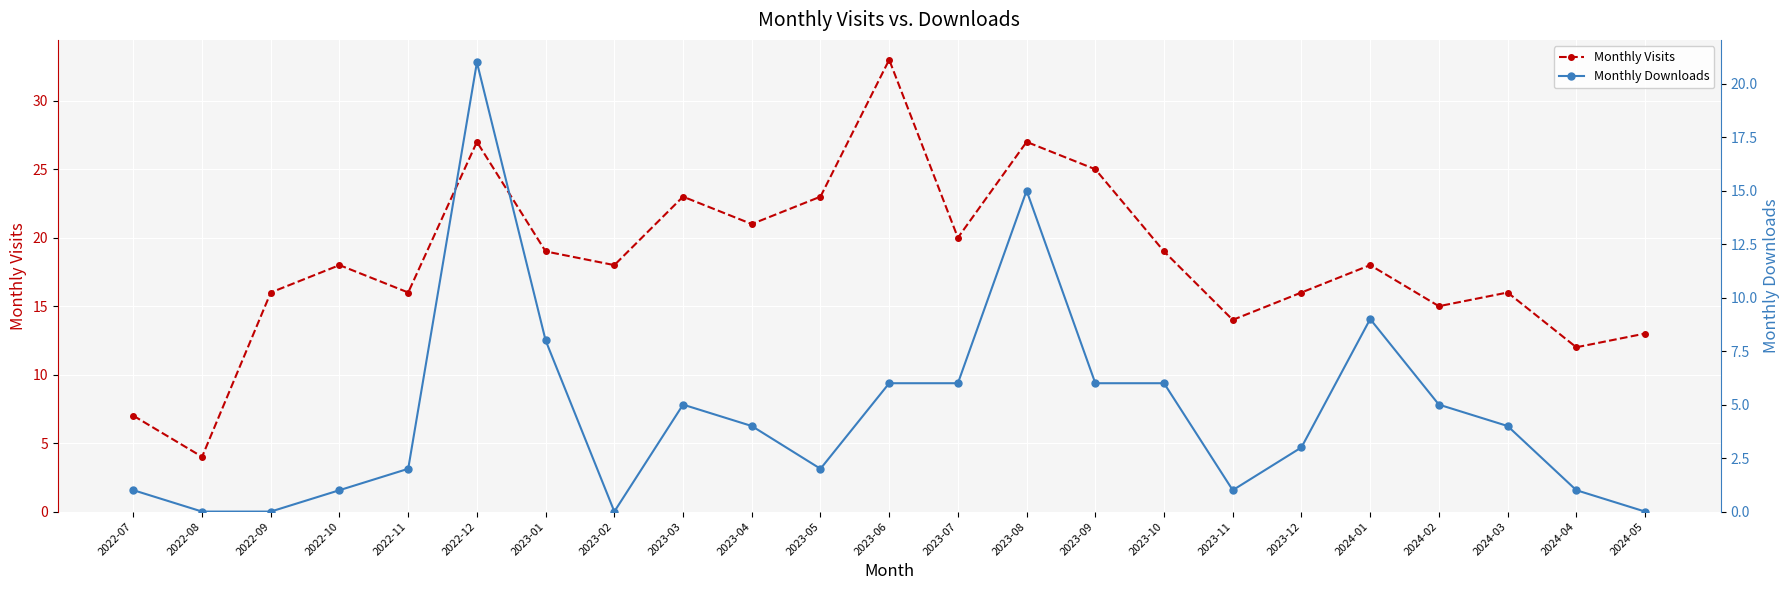

At 2022-07, list the series in order from largest to smallest.

Monthly Visits, Monthly Downloads